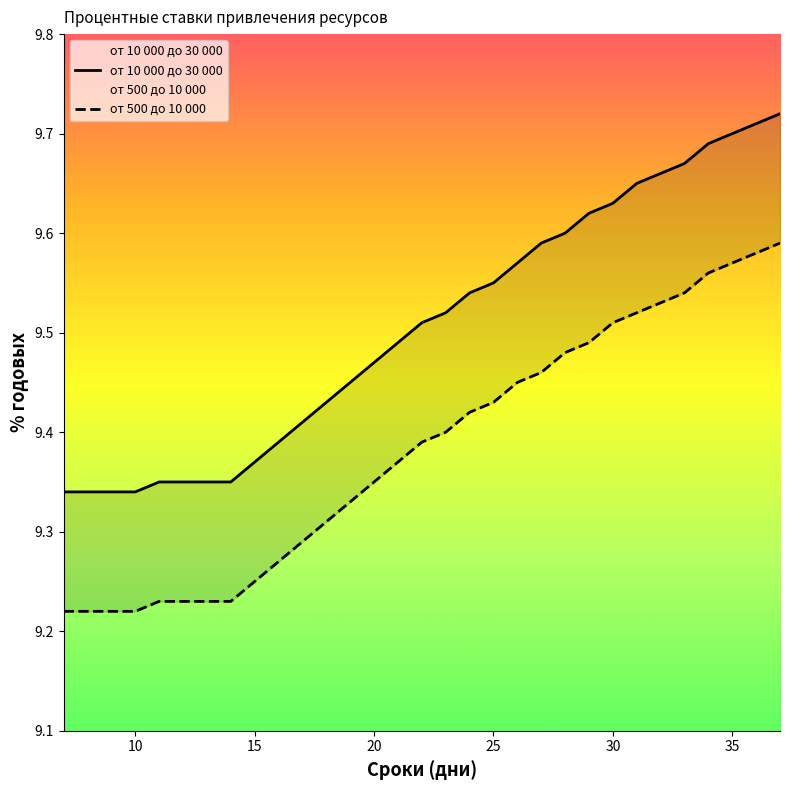

Does the chart display data point markers on the line(s)?

No